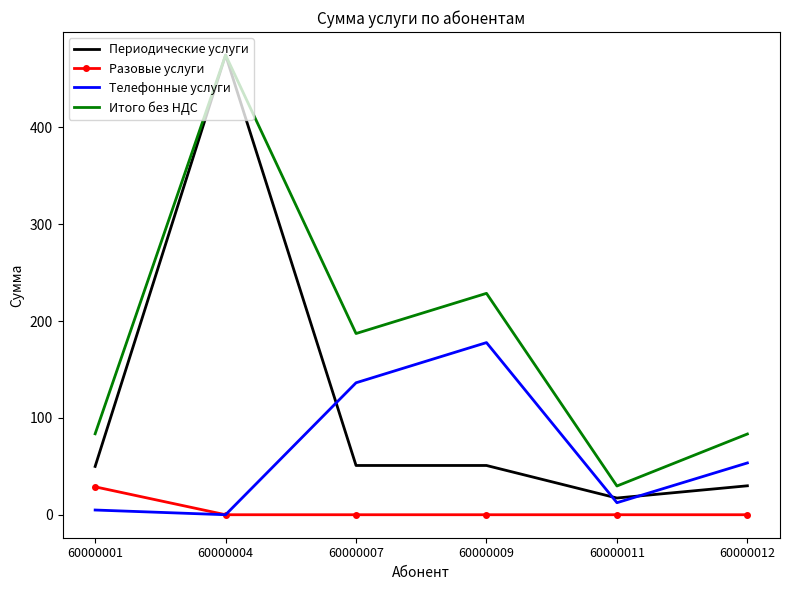

Which category has the highest value in the Разовые услуги series?

60000001